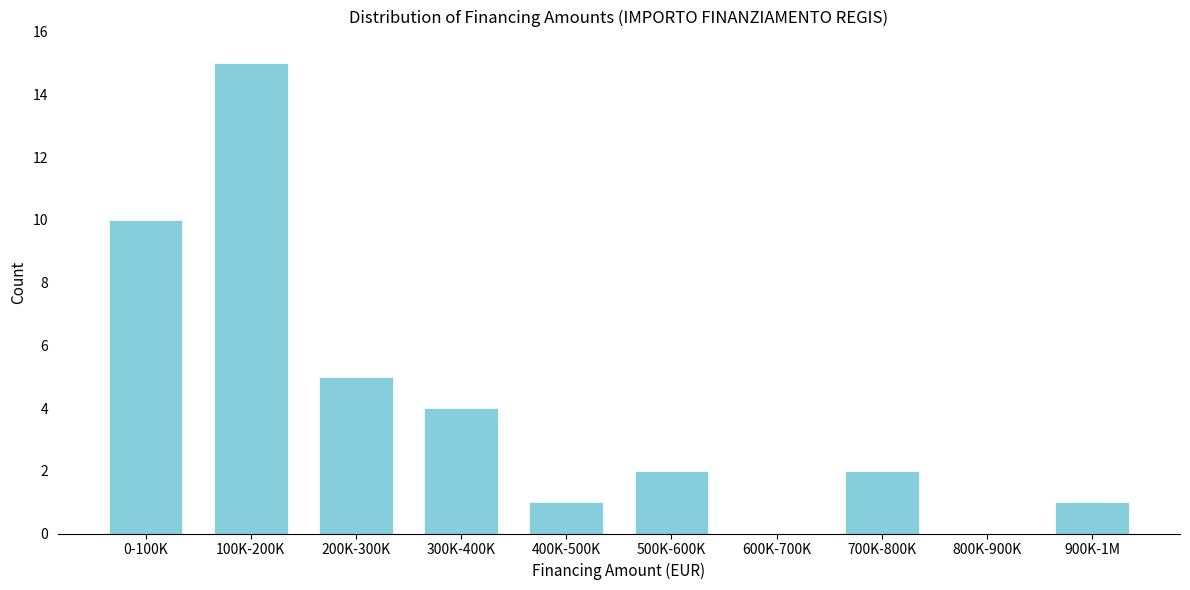

What is the maximum value shown in the chart?

15